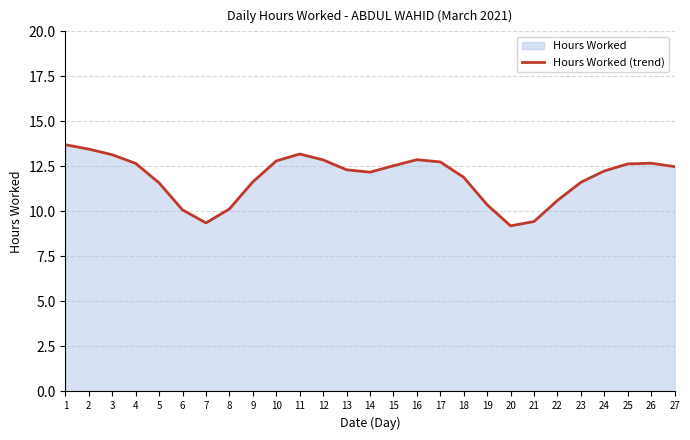

The chart shows a value of 12.7 at 4. True or false?

True